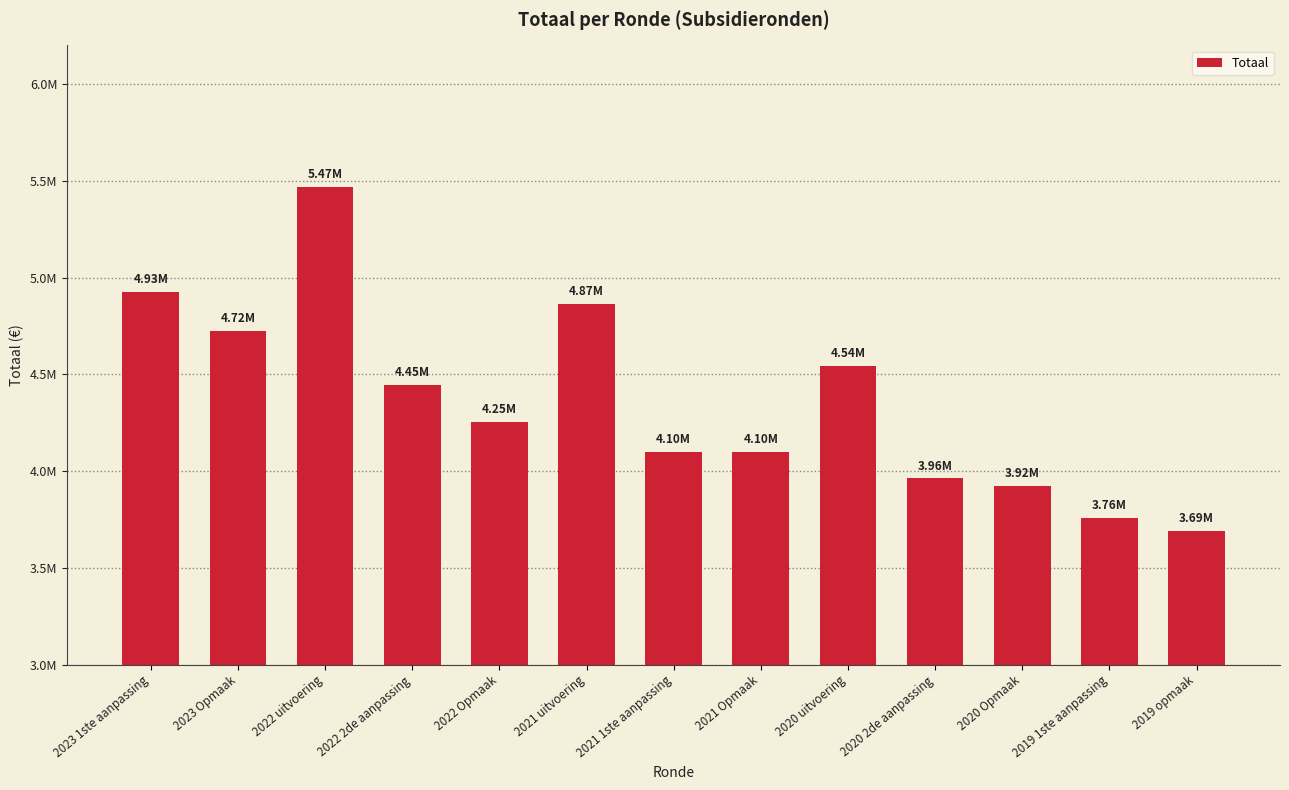

List the labels in order of value, largest first.

2022 uitvoering, 2023 1ste aanpassing, 2021 uitvoering, 2023 Opmaak, 2020 uitvoering, 2022 2de aanpassing, 2022 Opmaak, 2021 1ste aanpassing, 2021 Opmaak, 2020 2de aanpassing, 2020 Opmaak, 2019 1ste aanpassing, 2019 opmaak